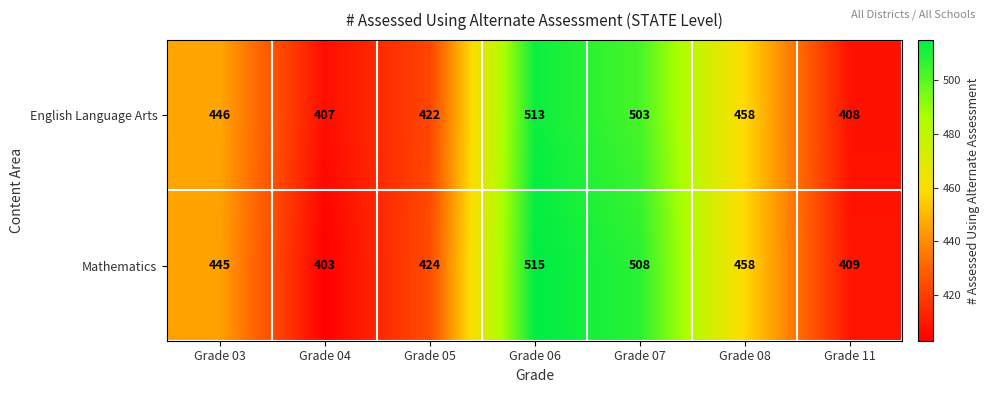

Which category has the highest value across all series?

Grade 06